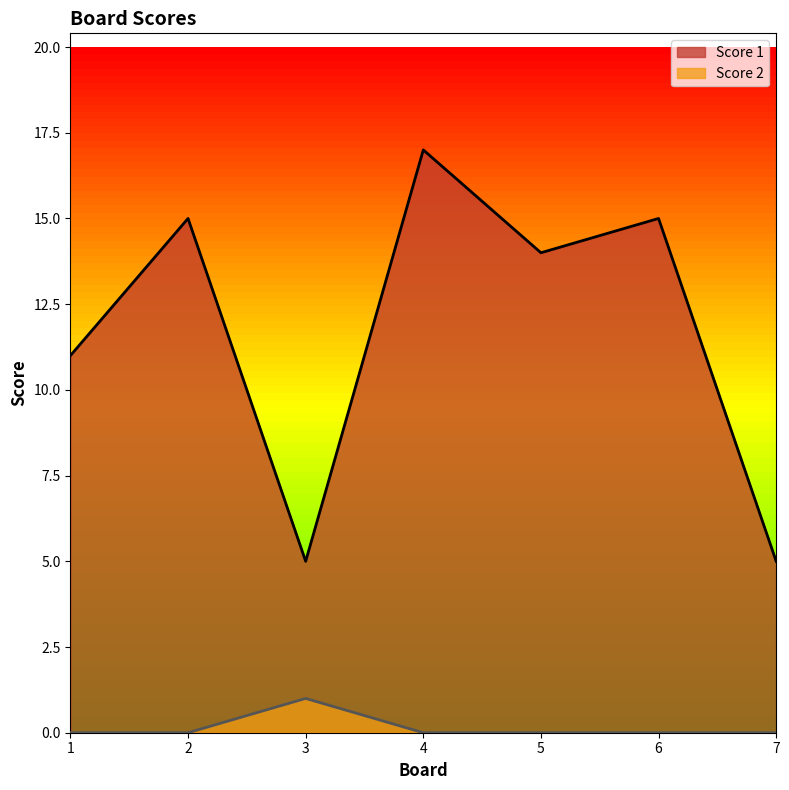

Is it true that Score 2 equals 0 at 6?

False